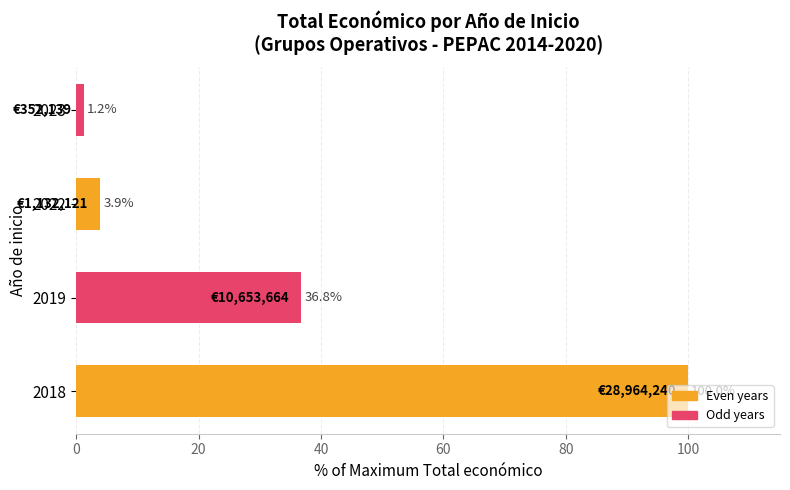

What is the ratio of the value at 2019 to the value at 2018?

0.4